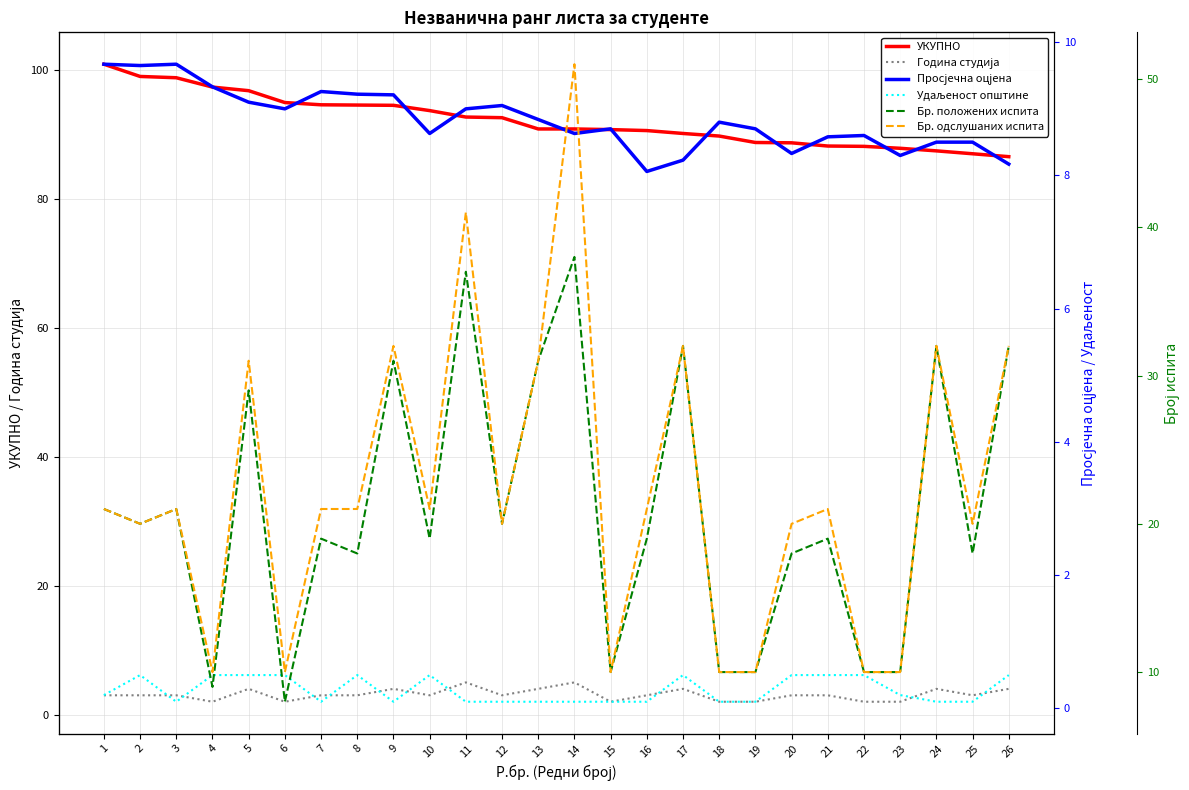

What is the sum of the Бр. одслушаних испита values at 25 and 16?

41.0